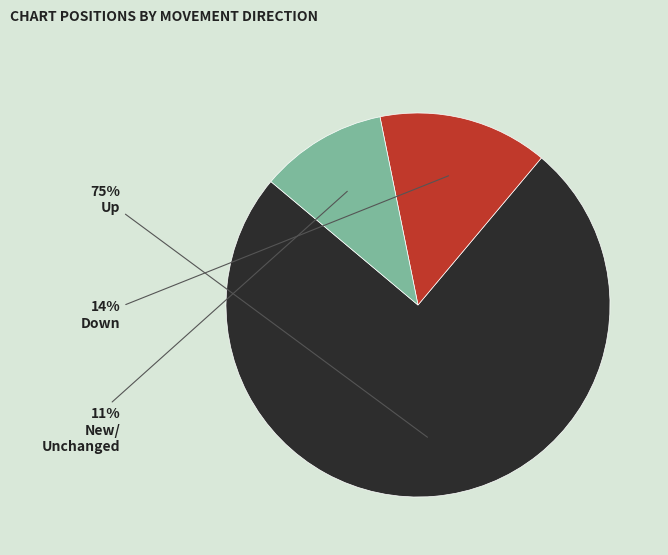

To the nearest percent, what is the difference between the largest and smallest slice percentages?

64%